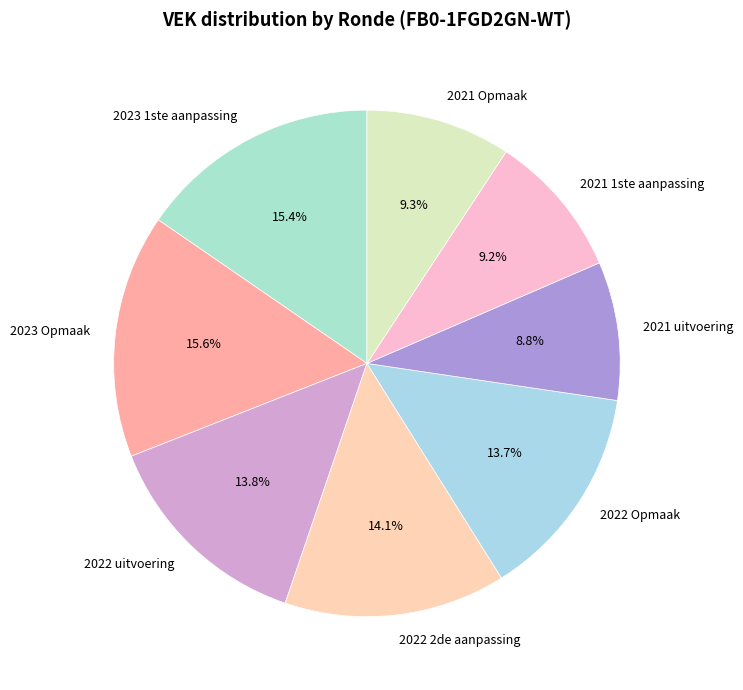

Combined, do 2022 2de aanpassing and 2022 Opmaak account for over 50%?

No